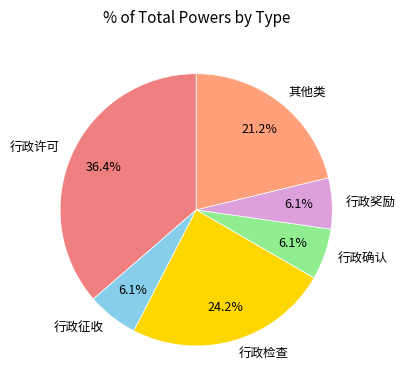

What is the ratio of the value at 其他类 to the value at 行政确认?

3.5